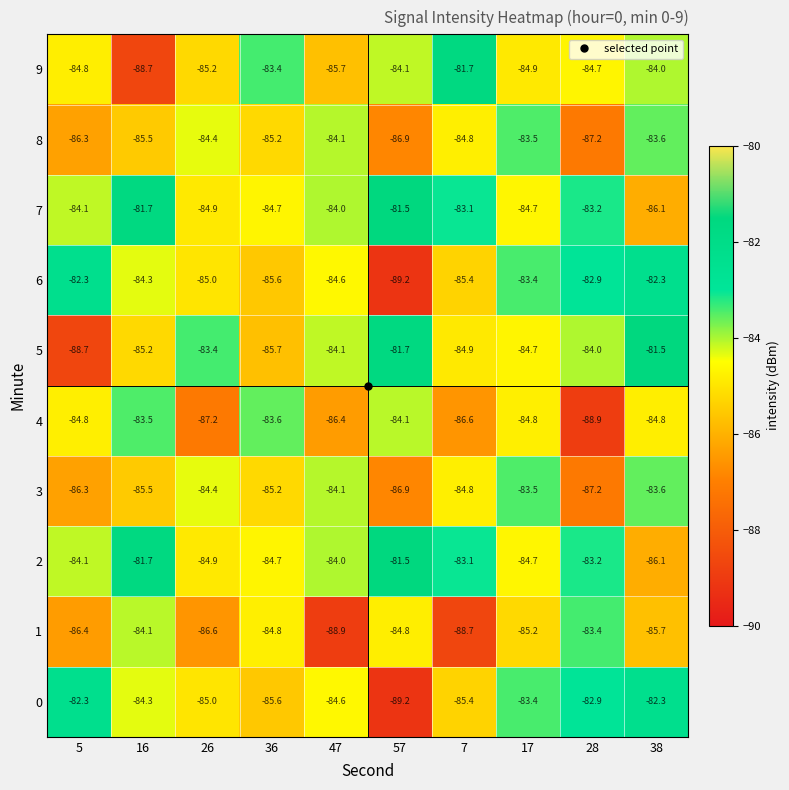

What is the difference between the 6 values at 5 and 36?

3.3